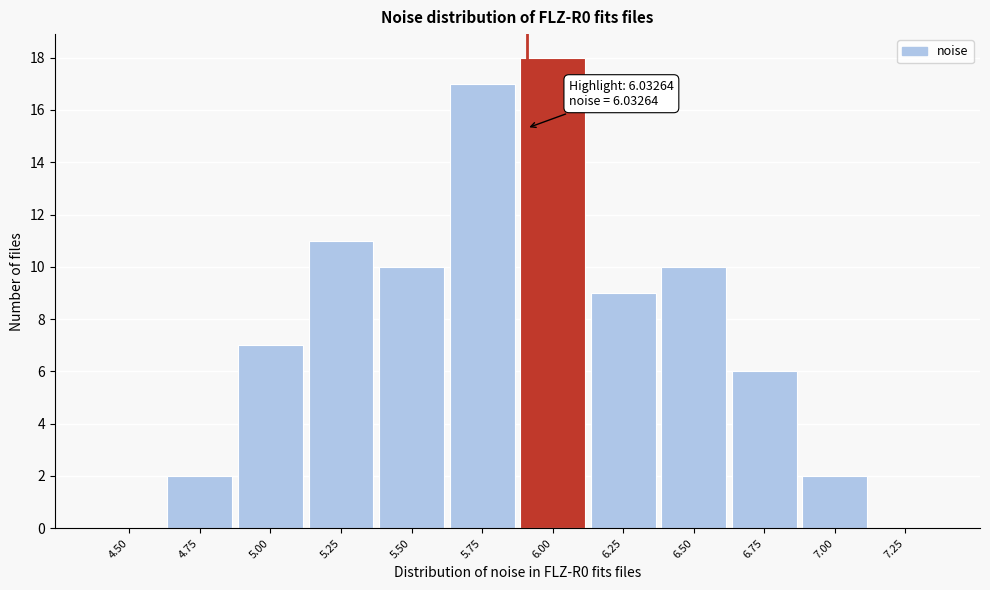

Reading left to right, transcribe all the data shown in this chart.

4.50=0	4.75=2	5.00=7	5.25=11	5.50=10	5.75=17	6.00=18	6.25=9	6.50=10	6.75=6	7.00=2	7.25=0